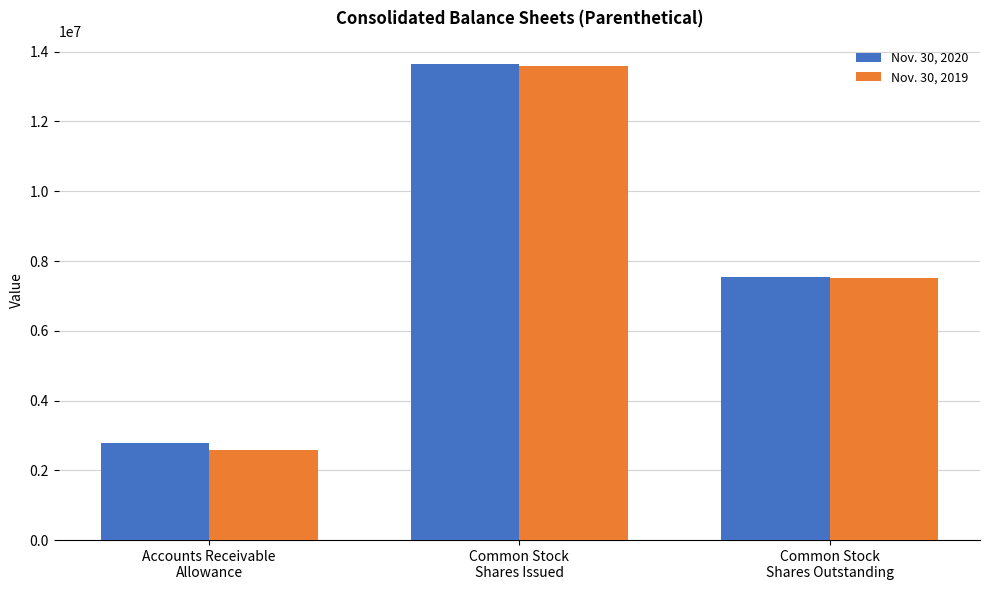

Between Accounts Receivable
Allowance and Common Stock
Shares Issued, which series saw the biggest shift?

Nov. 30, 2019